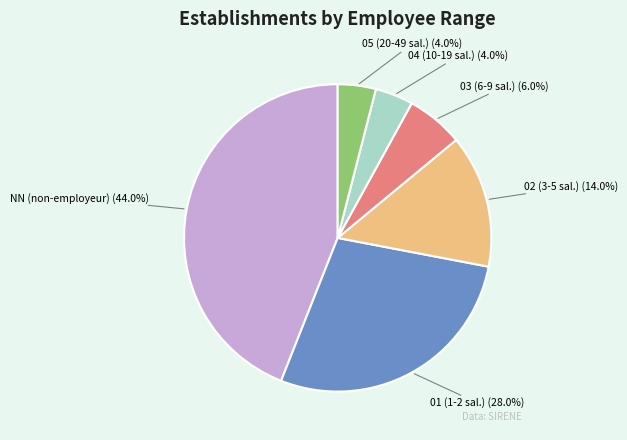

What percentage do NN and 03 together represent?

50.0%